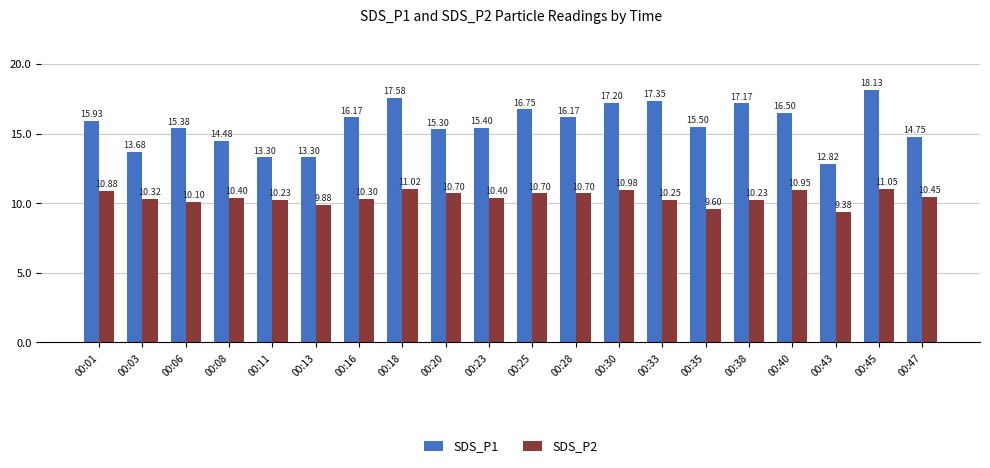

At 00:03, list the series in order from smallest to largest.

SDS_P2, SDS_P1